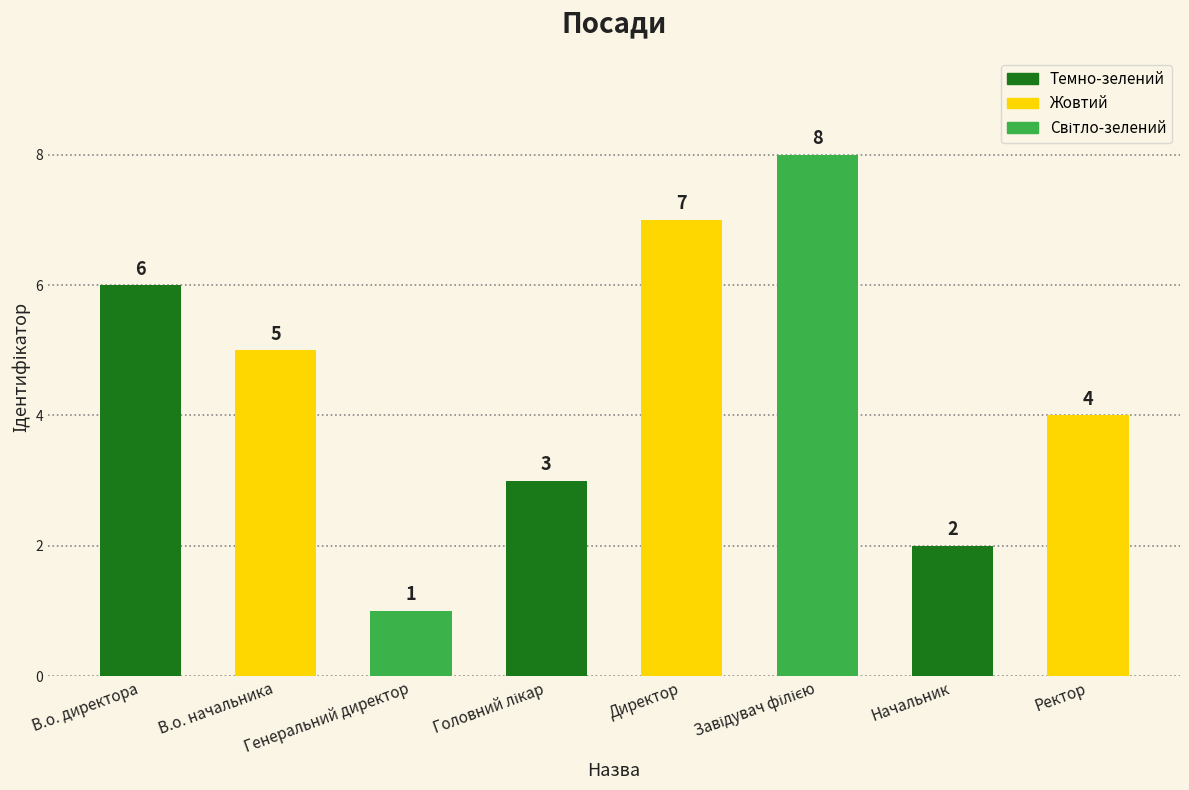

Where does the data first go above 5?

В.о. директора